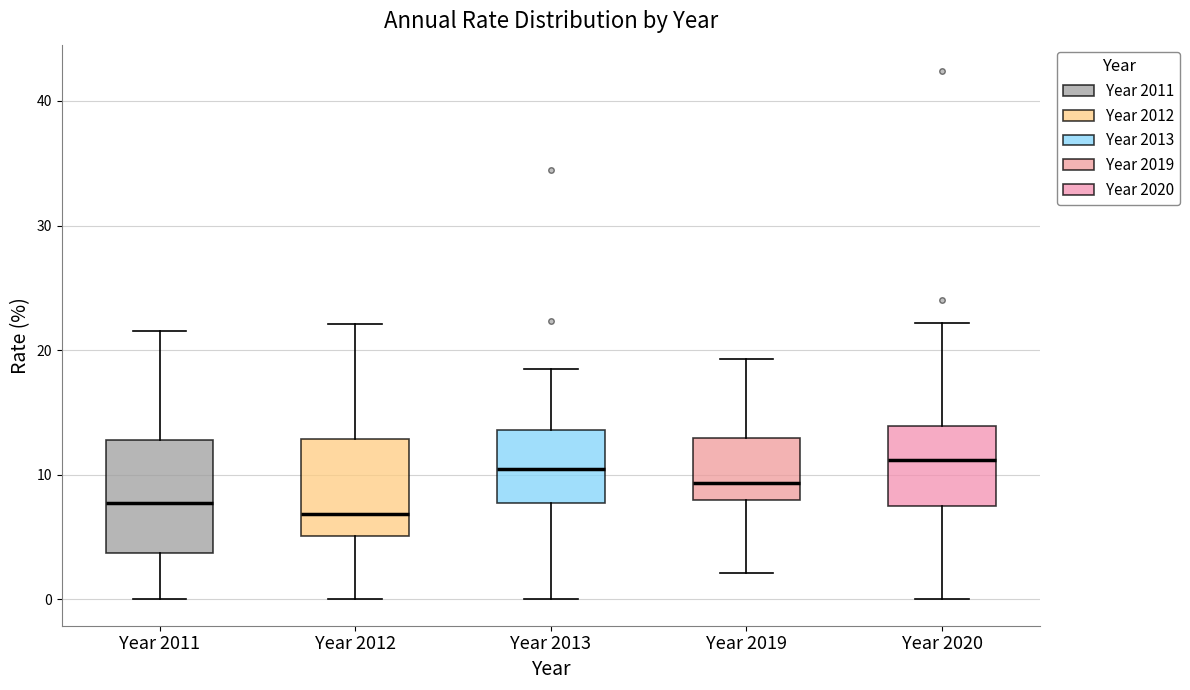

Reading left to right, transcribe this box plot: for each box, give where its median line is, the range the box spans, and where its two whiskers end, as read against the y-axis. The values are not printed on the chart, so give them approximately, as read against the axis.

Year 2011: median 8, box 4 to 13, whiskers 0 to 22
Year 2012: median 7, box 5 to 13, whiskers 0 to 22
Year 2013: median 10, box 8 to 14, whiskers 0 to 18
Year 2019: median 9, box 8 to 13, whiskers 2 to 19
Year 2020: median 11, box 7 to 14, whiskers 0 to 22